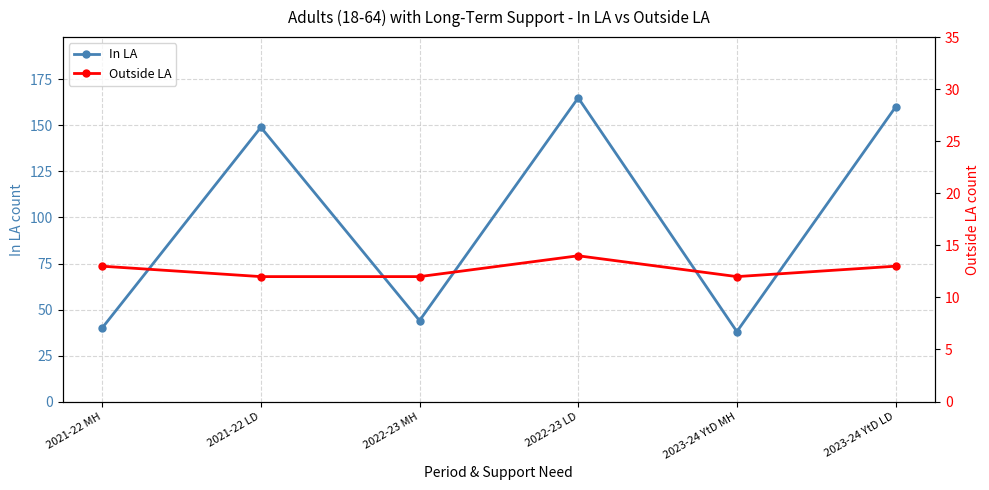

What is the value of the In LA point at the 2nd from the left?

149